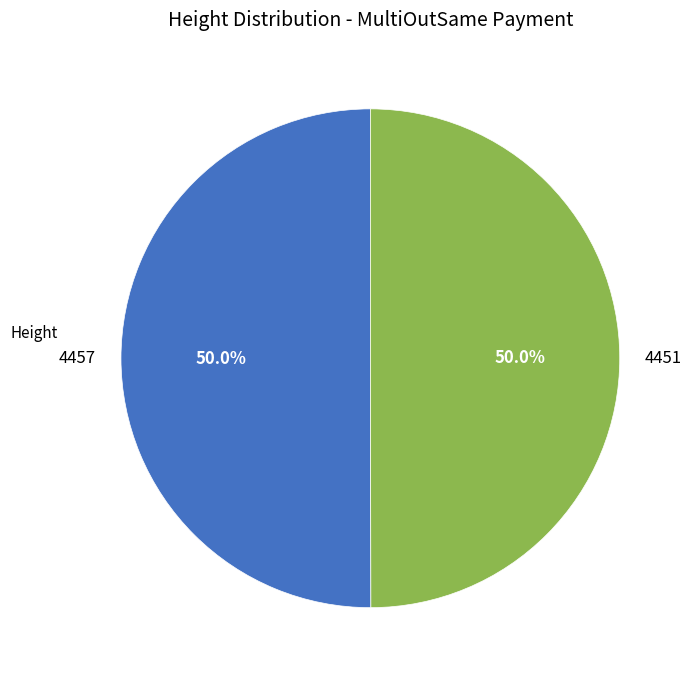

What is the ratio of the value at 4451 to the value at 4457?

1.0